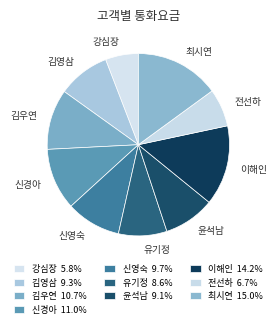

Is the sum of 최시연 and 전선하 greater than half?

No